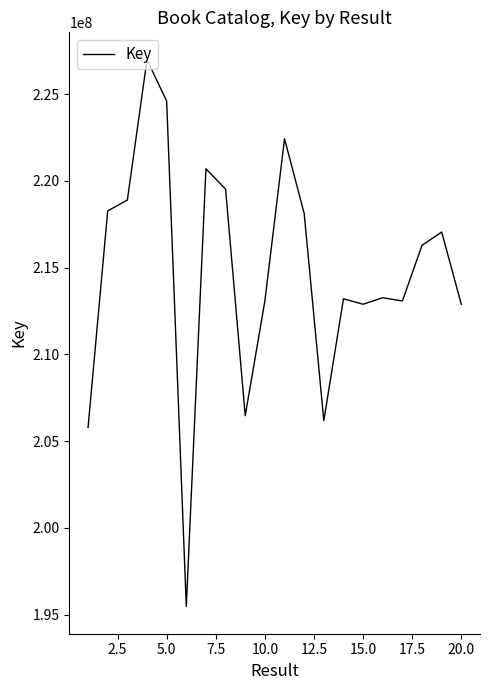

What is the minimum value shown in the chart?

195473508